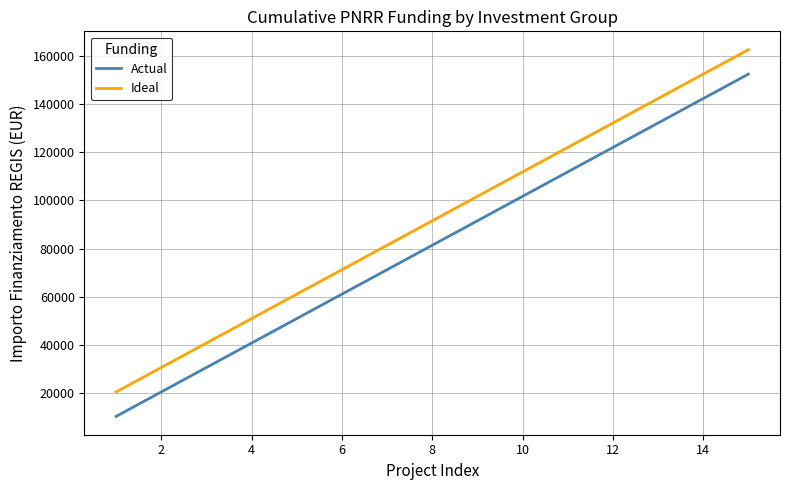

Which series has the largest total across all categories?

Ideal